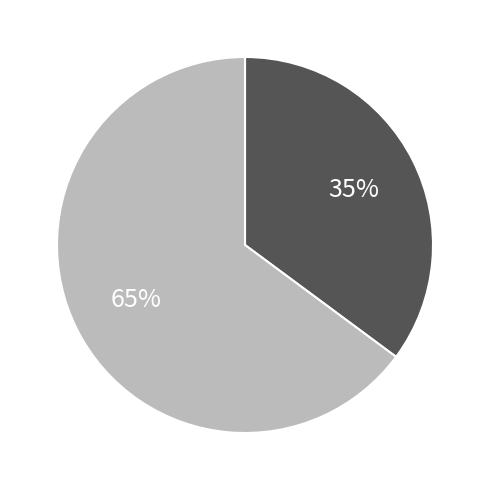

To the nearest percent, what is the difference between the largest and smallest slice percentages?

30%